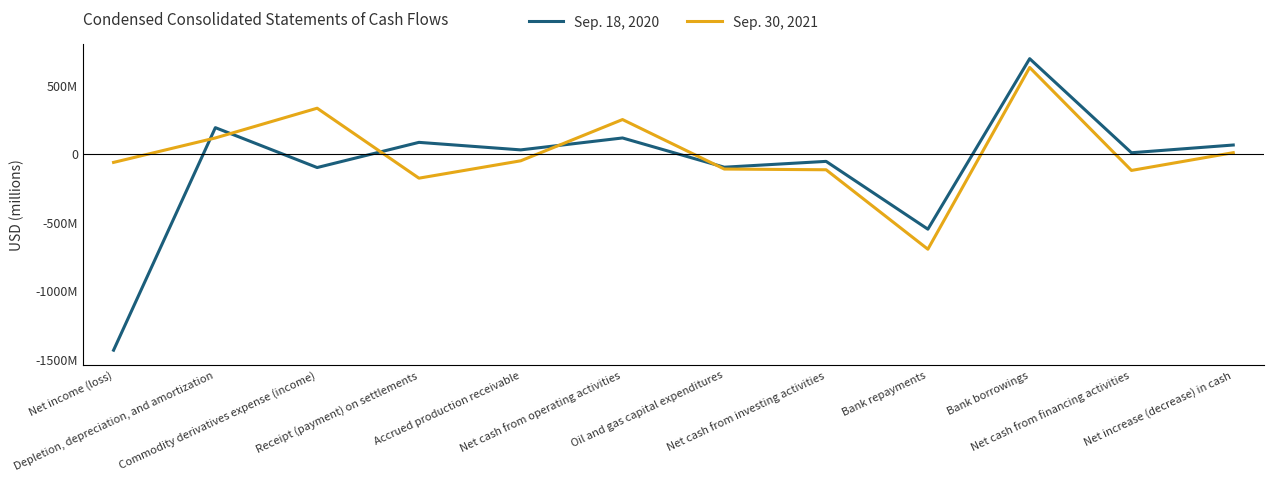

Where is Sep. 30, 2021 nearest to the value -35000000?

Accrued production receivable